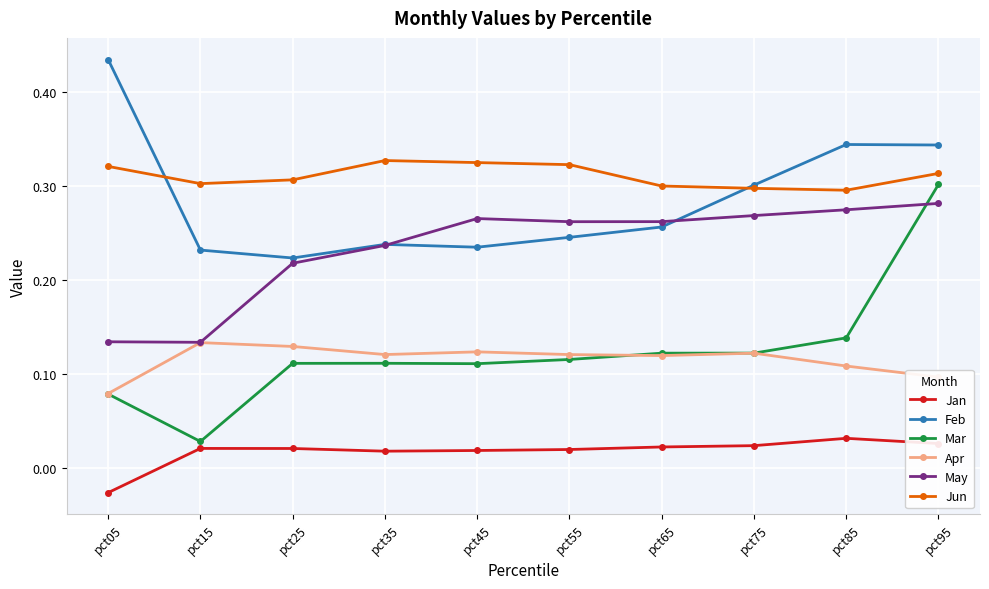

Which series changed the most between pct85 and pct95?

Mar